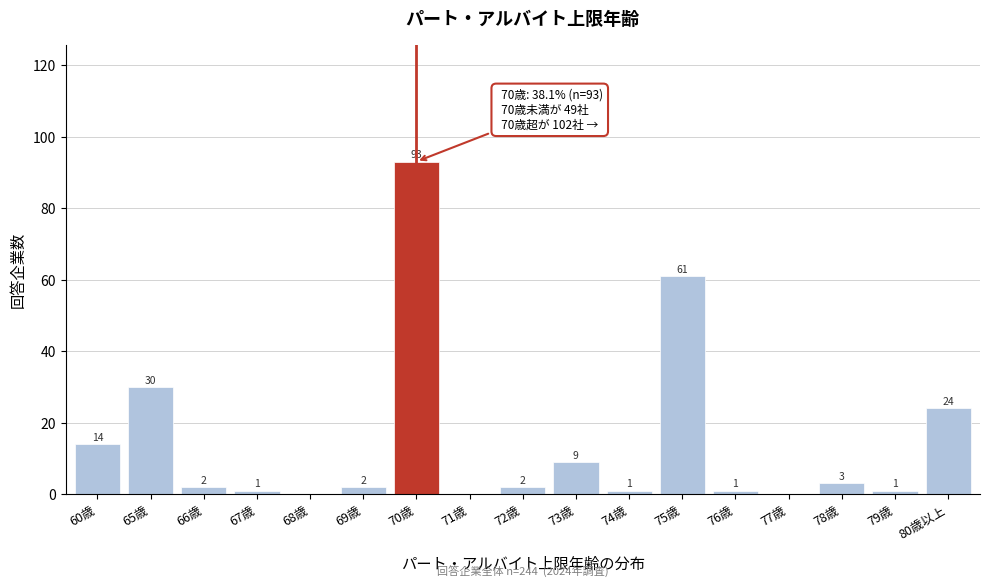

Reading left to right, transcribe all the data shown in this chart.

60歳=14	65歳=30	66歳=2	67歳=1	68歳=0	69歳=2	70歳=93	71歳=0	72歳=2	73歳=9	74歳=1	75歳=61	76歳=1	77歳=0	78歳=3	79歳=1	80歳以上=24